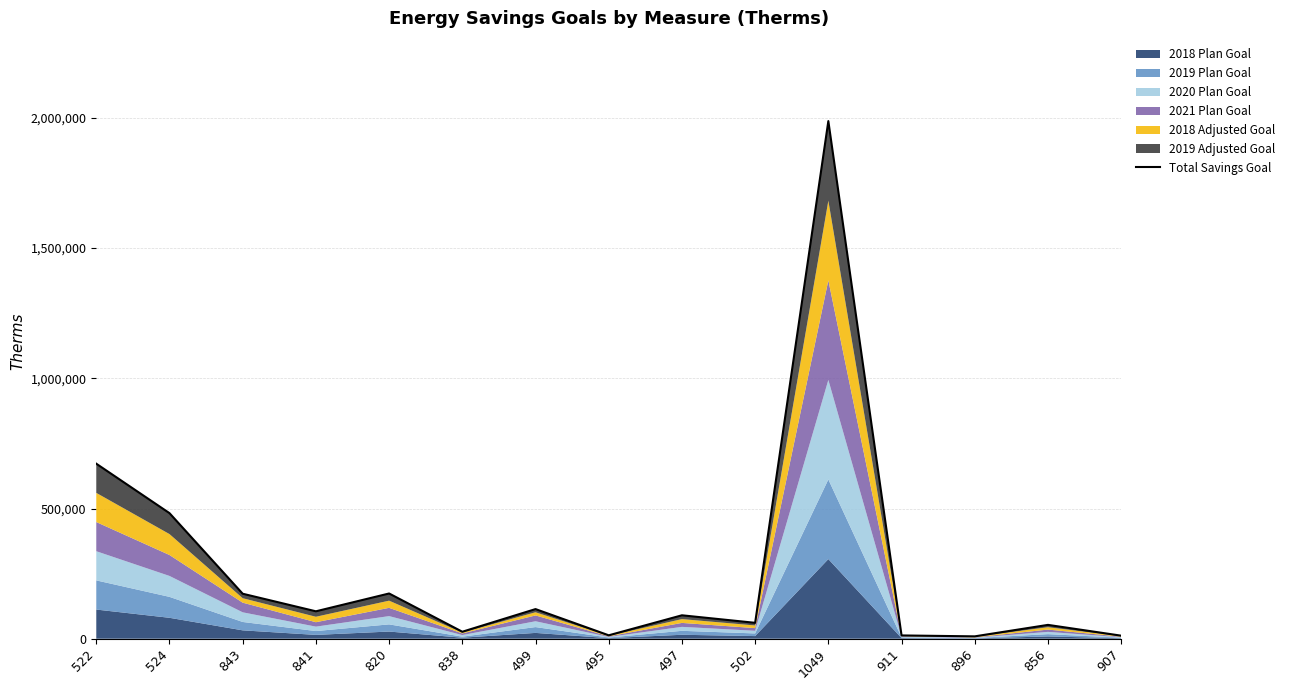

Rank the categories by value from highest to lowest.

1049, 522, 524, 820, 843, 499, 841, 497, 502, 856, 838, 495, 911, 907, 896